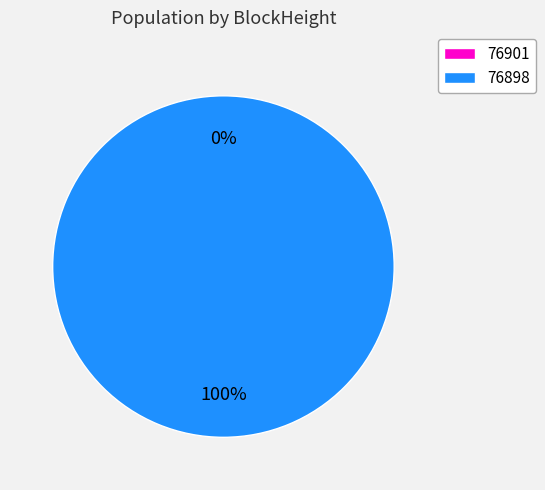

Which slice is the largest?

76898